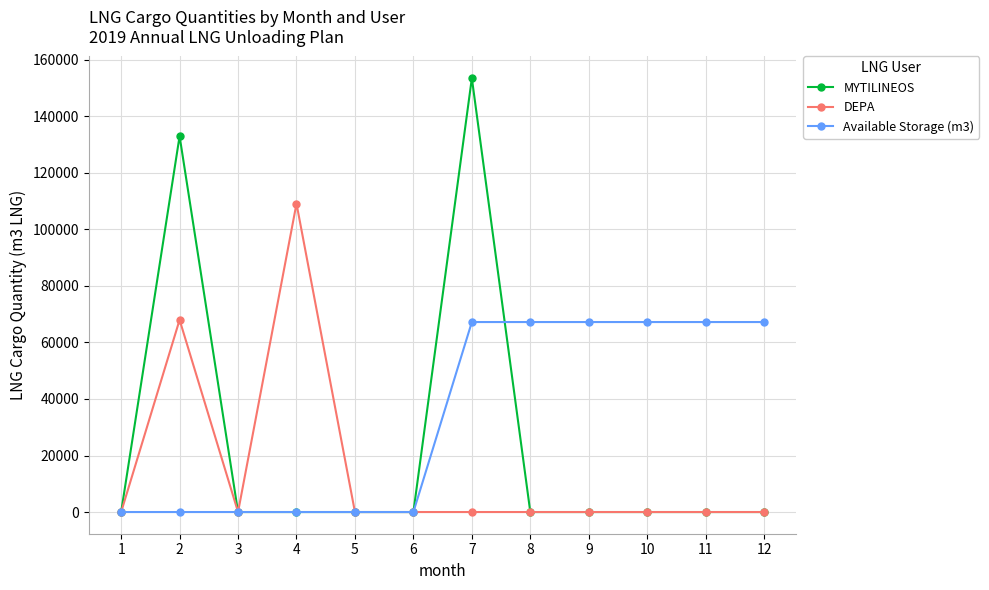

At which category is the sum across all series the highest?

7